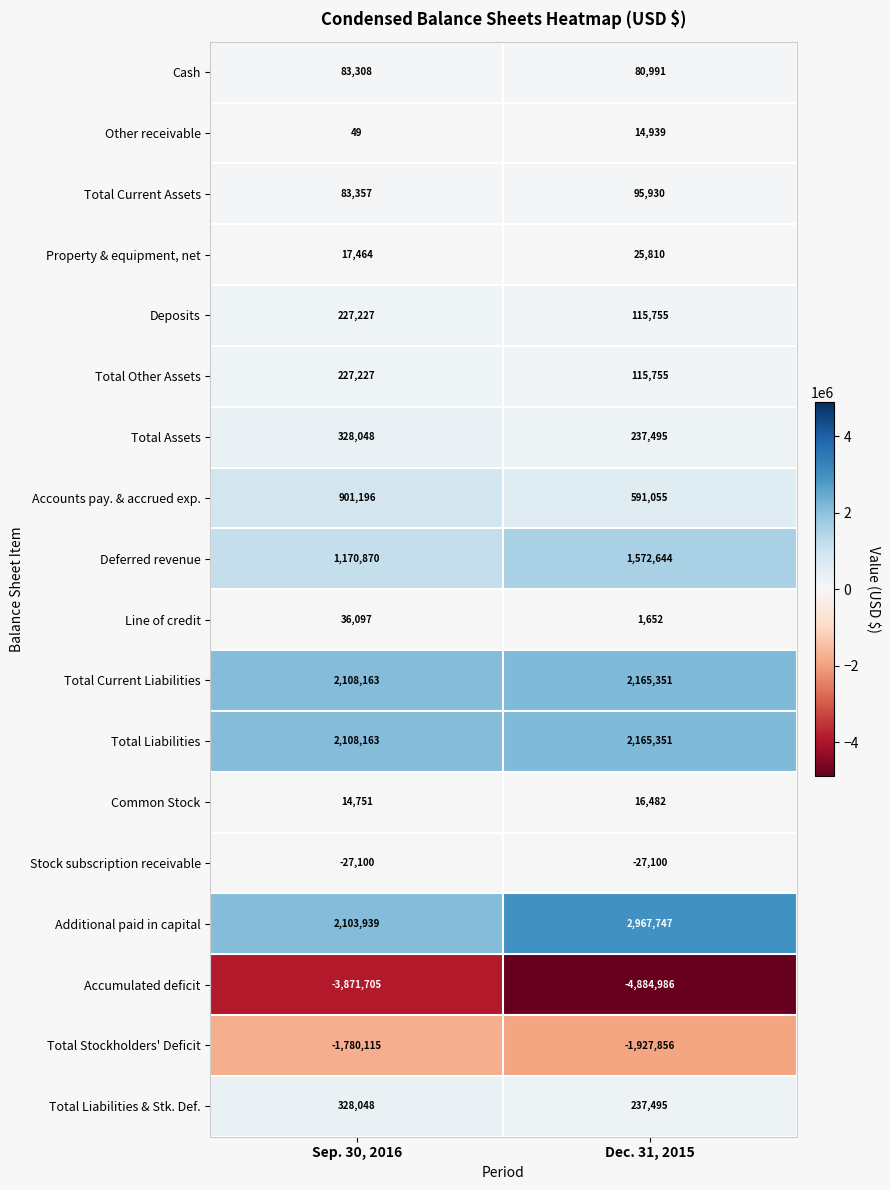

The value of Stock subscription receivable at Dec. 31, 2015 is -27100. True or false?

True